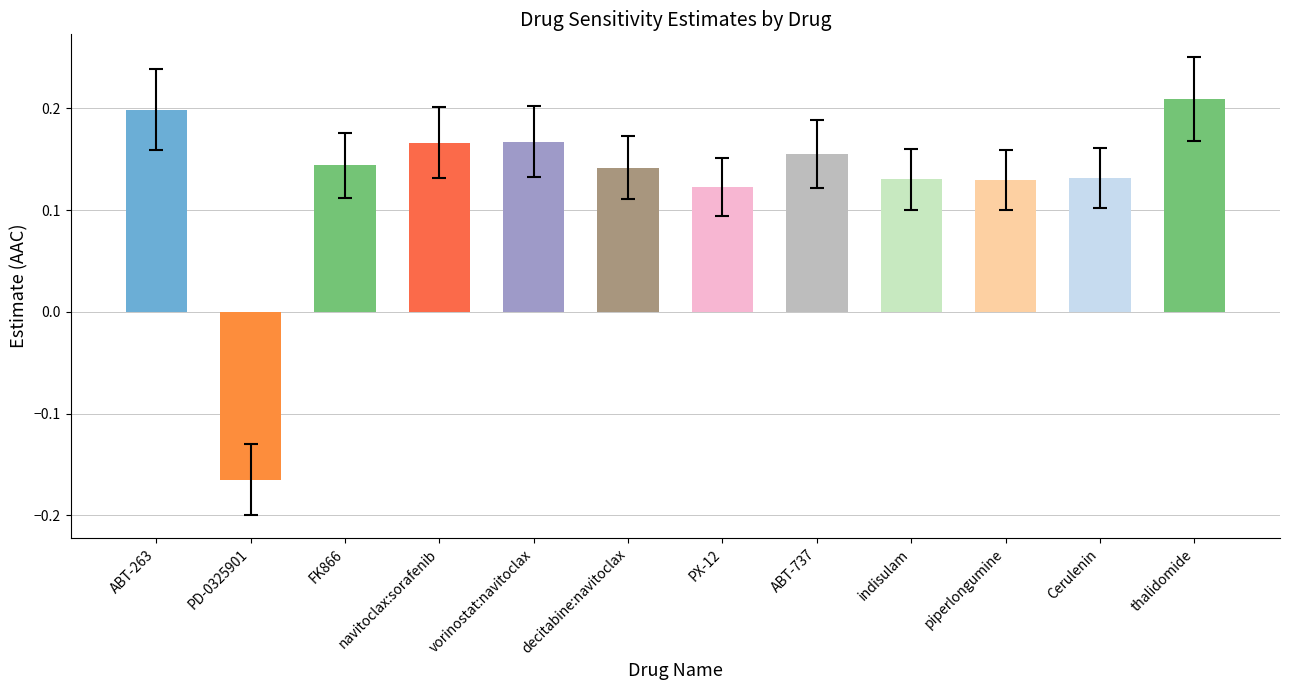

Between thalidomide and indisulam, which is larger?

thalidomide